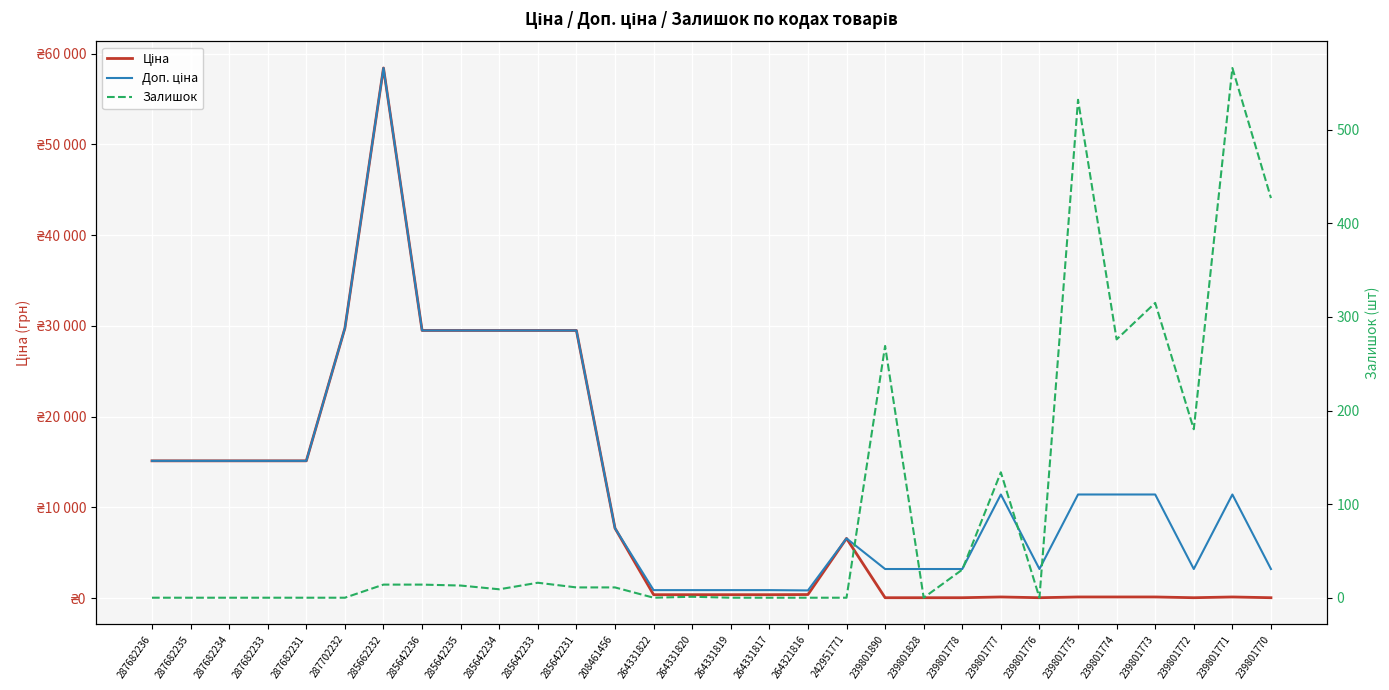

At 285662232, list the series in order from smallest to largest.

Залишок, Ціна, Доп. ціна